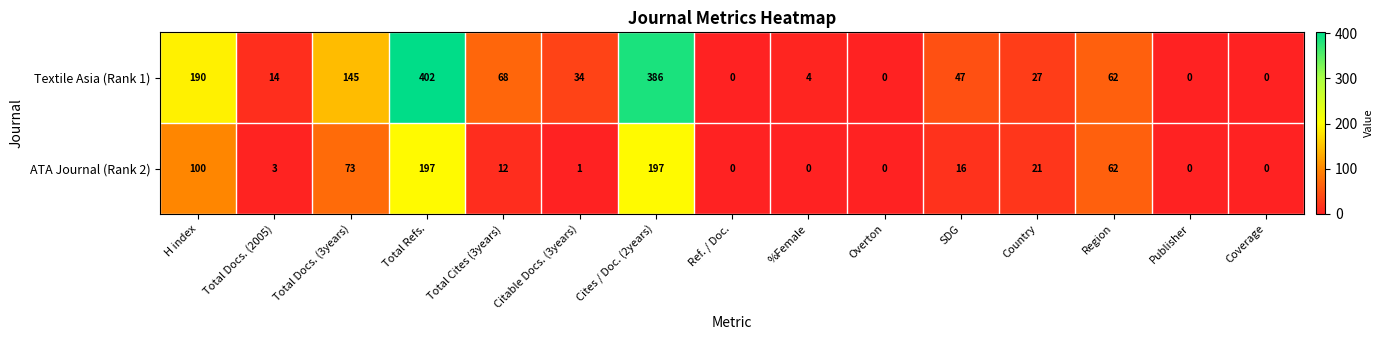

True or false: ATA Journal (Rank 2) has a value of 3 at Total Docs. (2005).

True